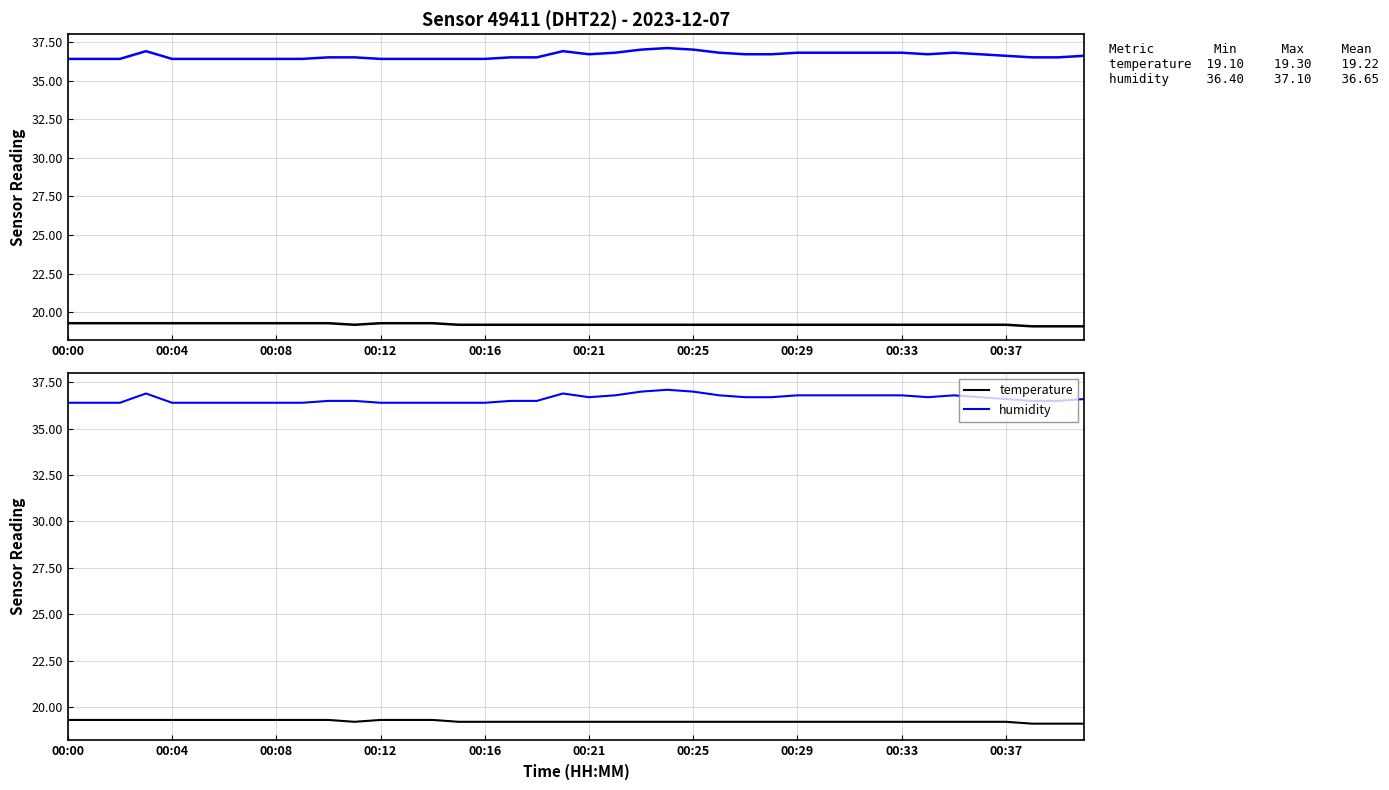

What is the difference between the maximum and minimum values in the temperature series?

0.2